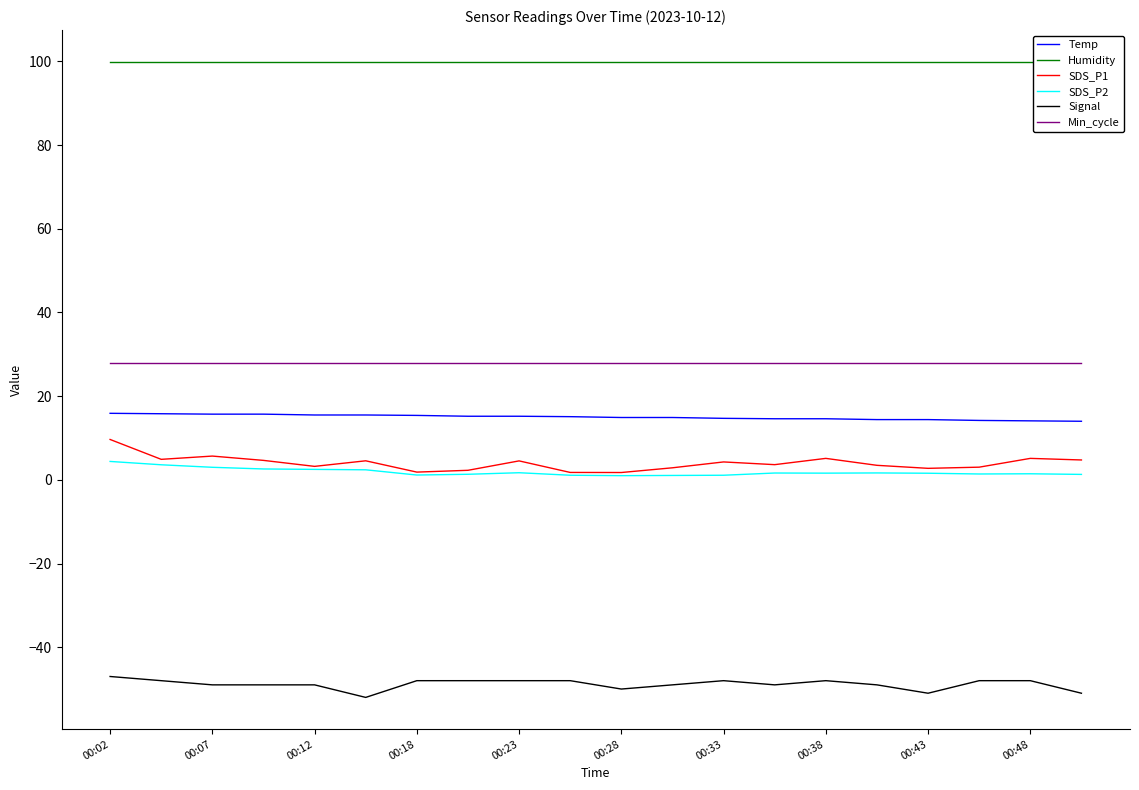

Is it true that SDS_P2 equals 2.1 at 19?

False